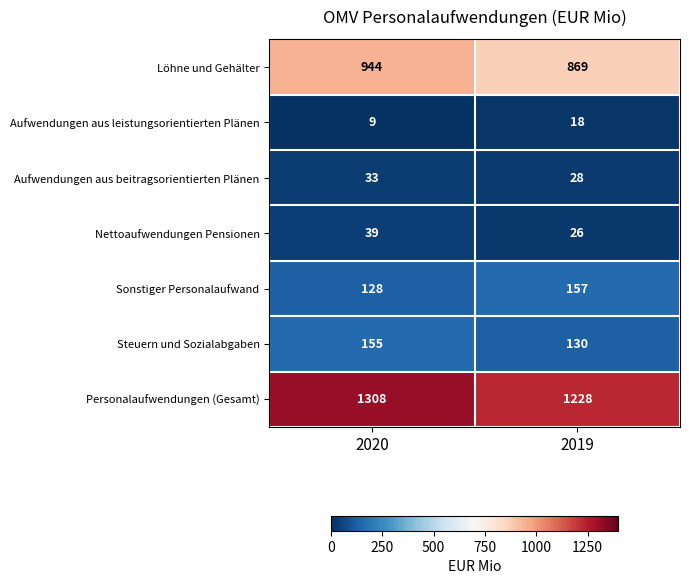

Which series changed the most between 2020 and 2019?

Personalaufwendungen (Gesamt)